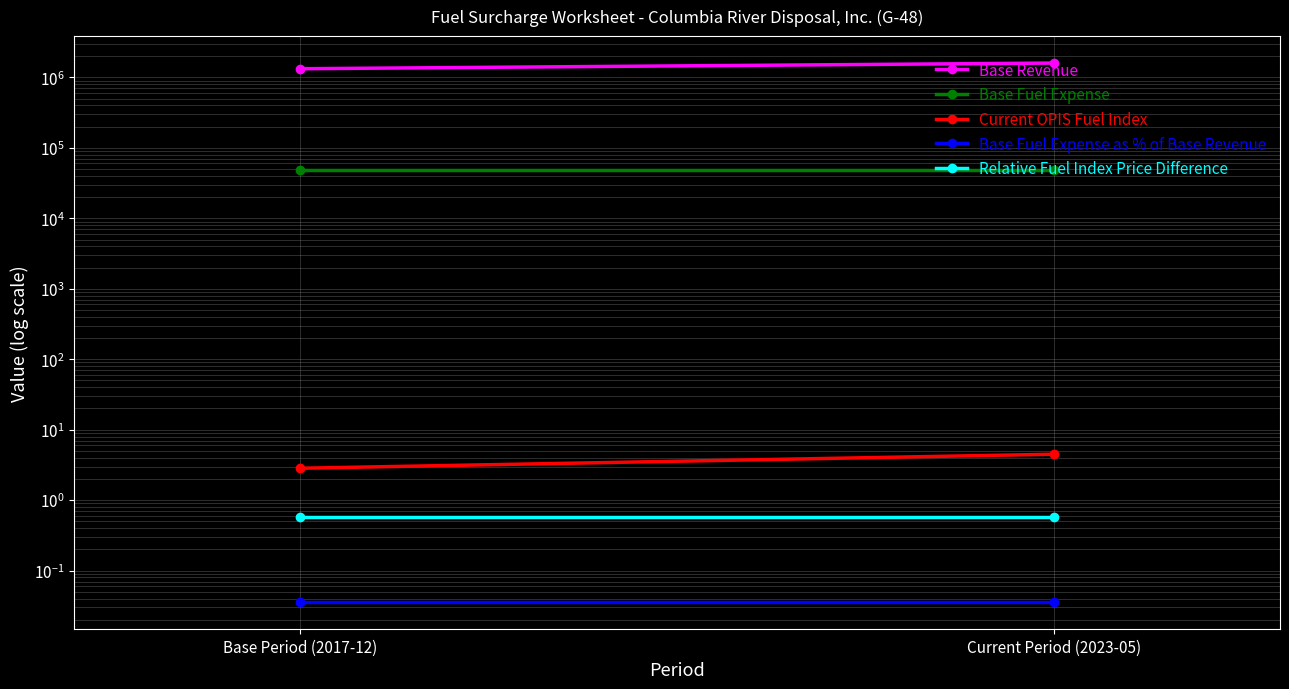

How many values in the Current OPIS Fuel Index series are below 4?

1